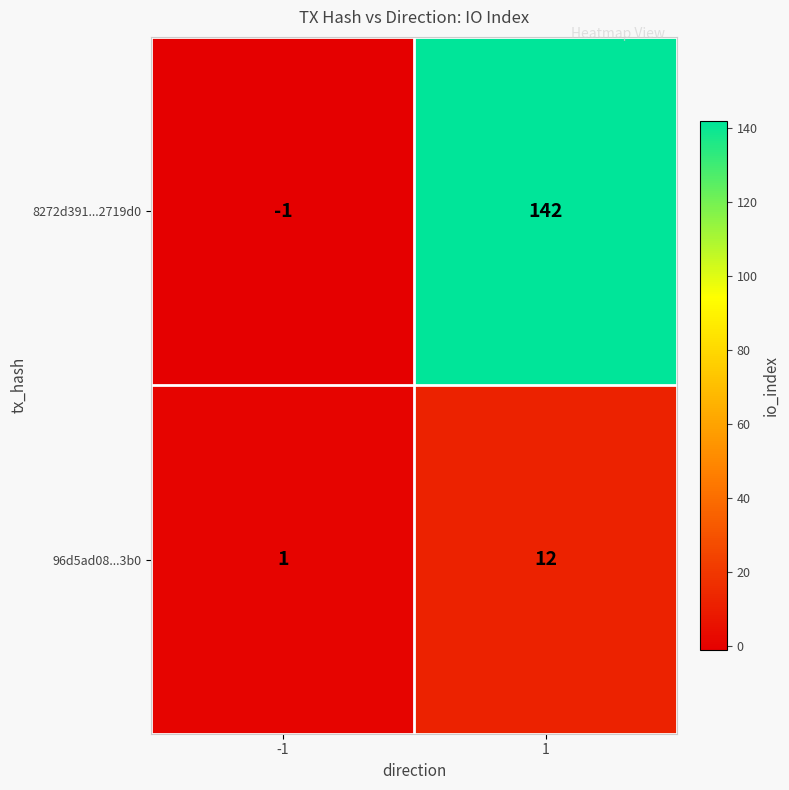

Which series has the largest total across all categories?

8272d391...2719d0